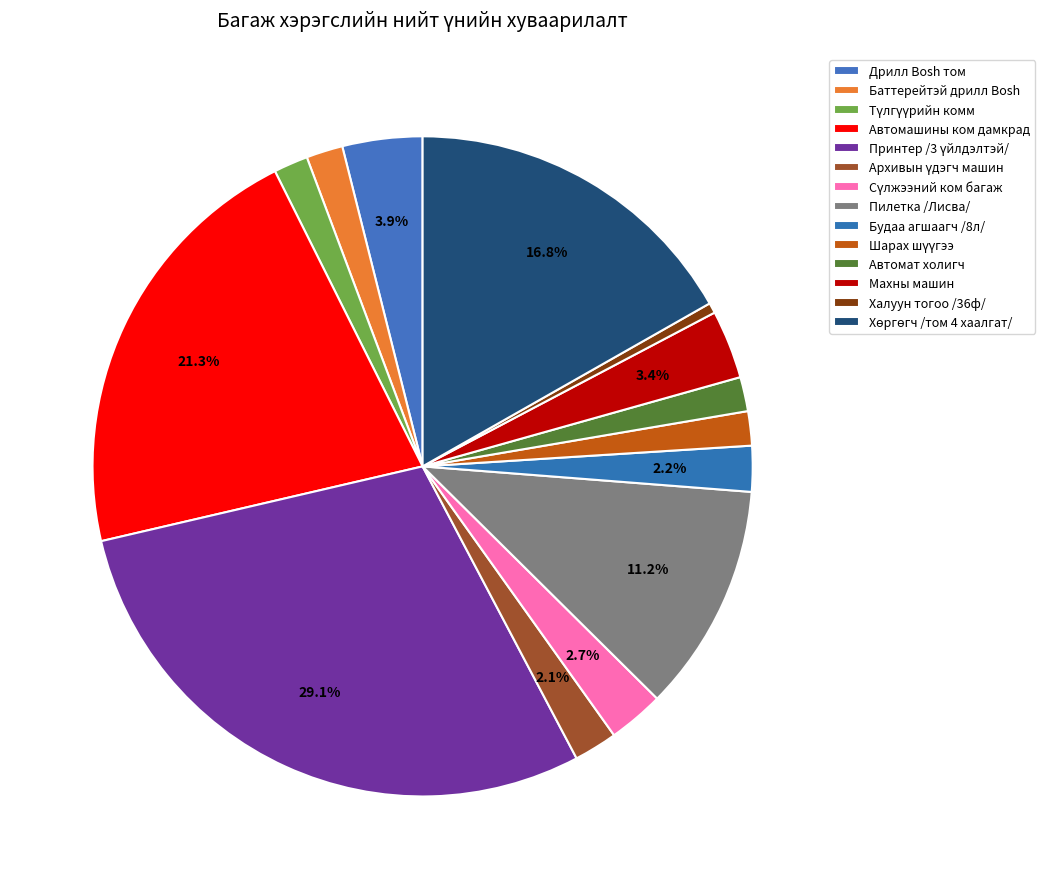

How many segments does this pie chart have?

14